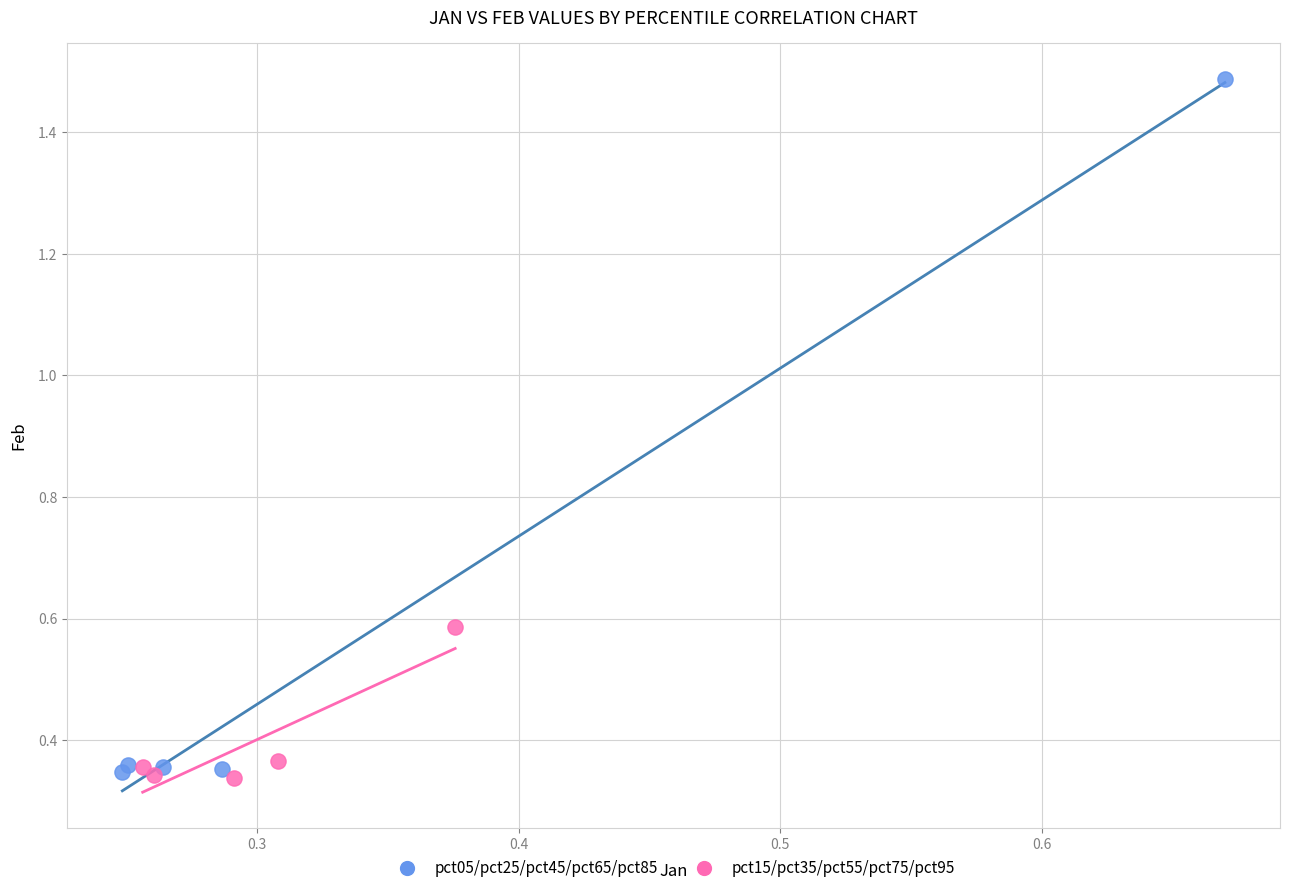

Which series reaches the maximum Y coordinate?

pct05/pct25/pct45/pct65/pct85